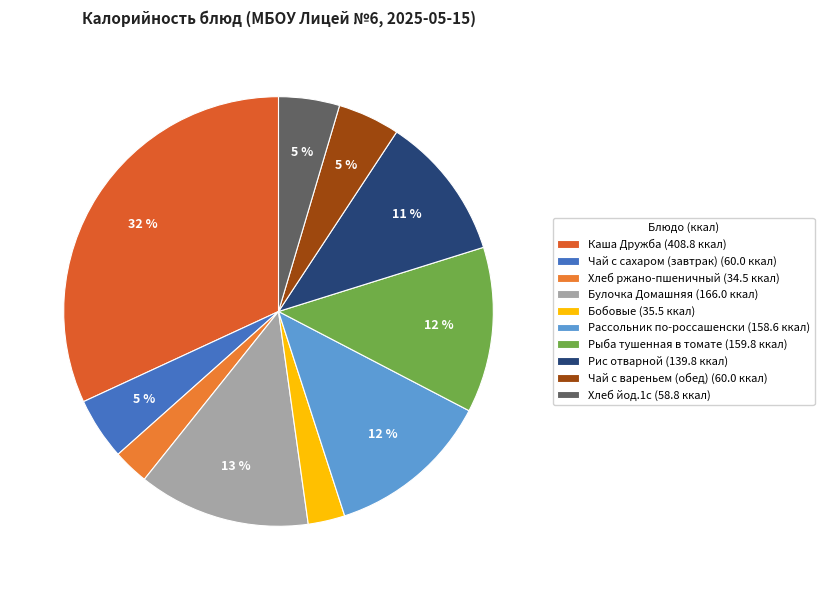

What percentage is the Бобовые slice, to the nearest percent?

3%